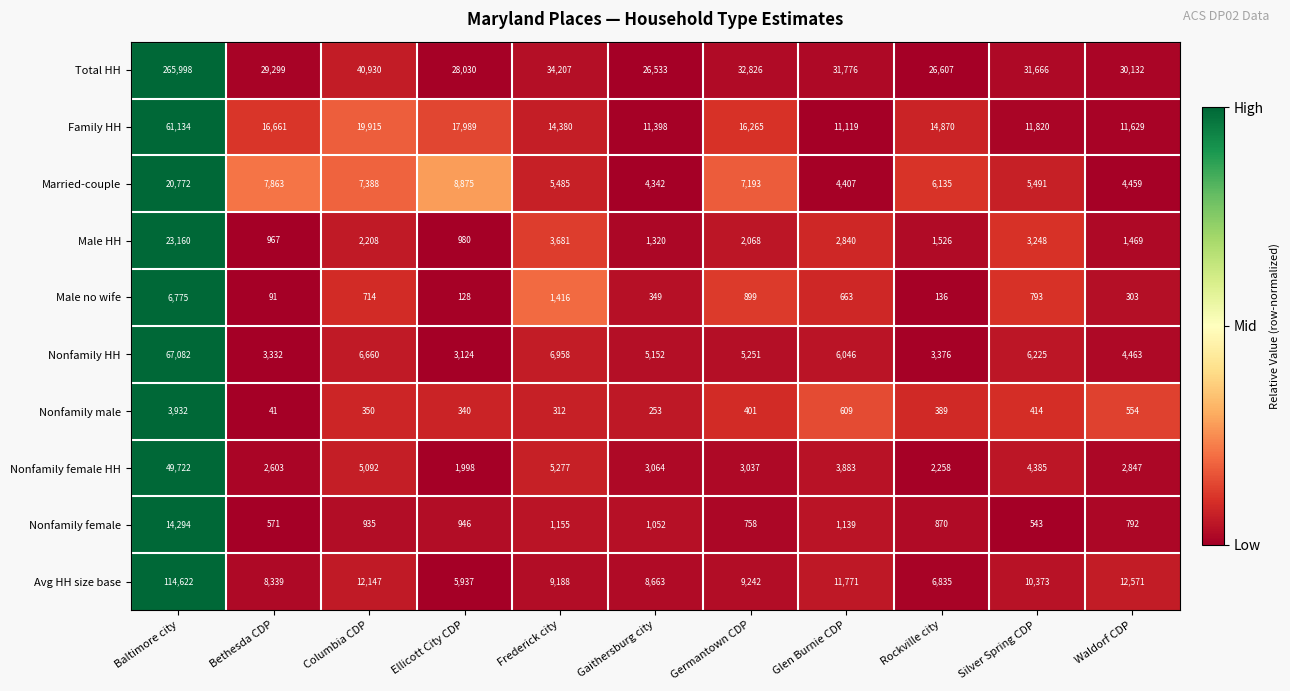

Between Baltimore city and Gaithersburg city, which series saw the biggest shift?

Total HH